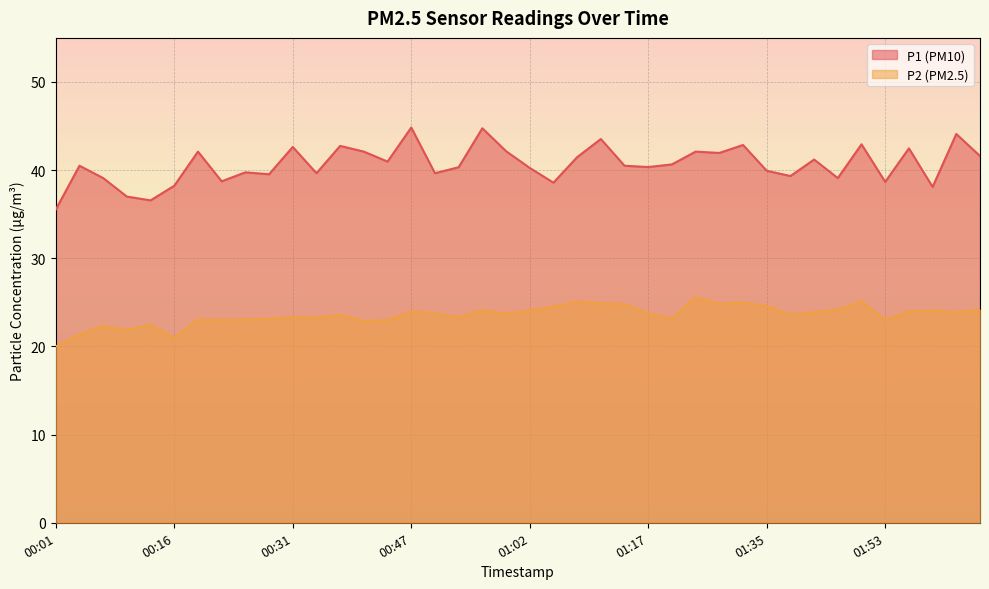

Where is P1 nearest to the value 40?

01:35